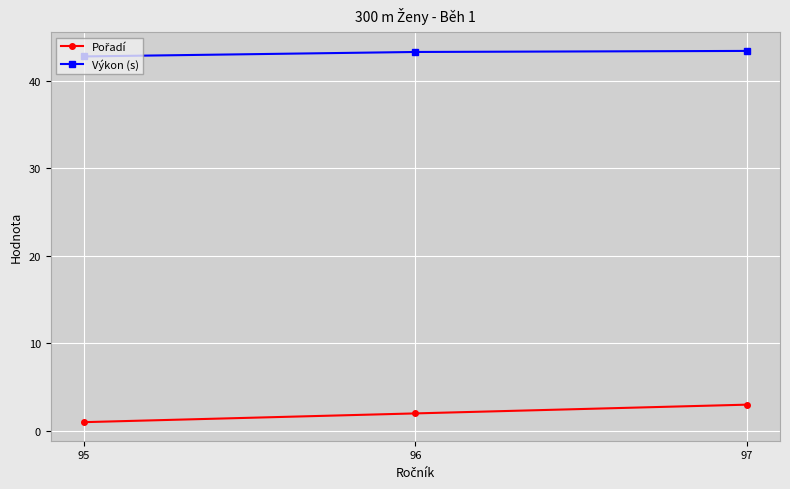

What is the maximum value for Výkon (s)?

43.4